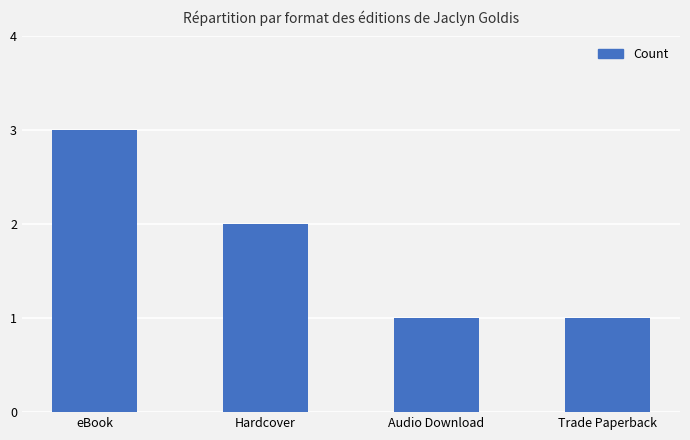

What is the value of the 4th bar from the left?

1